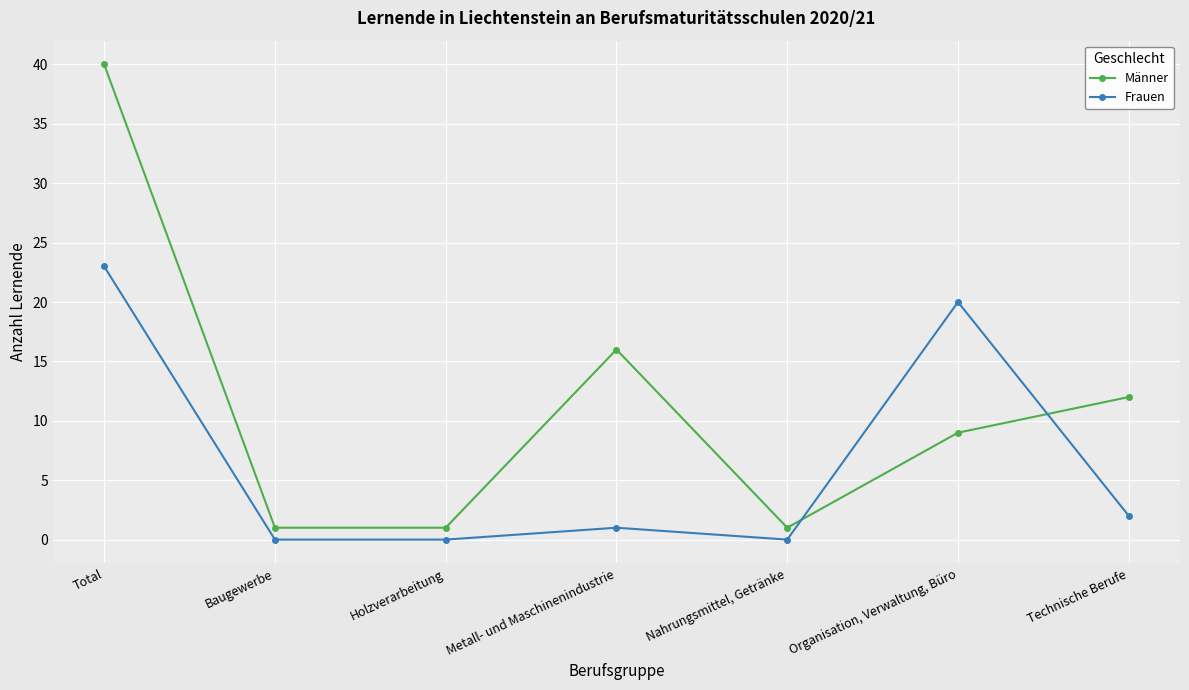

Count the number of data series in this chart.

2